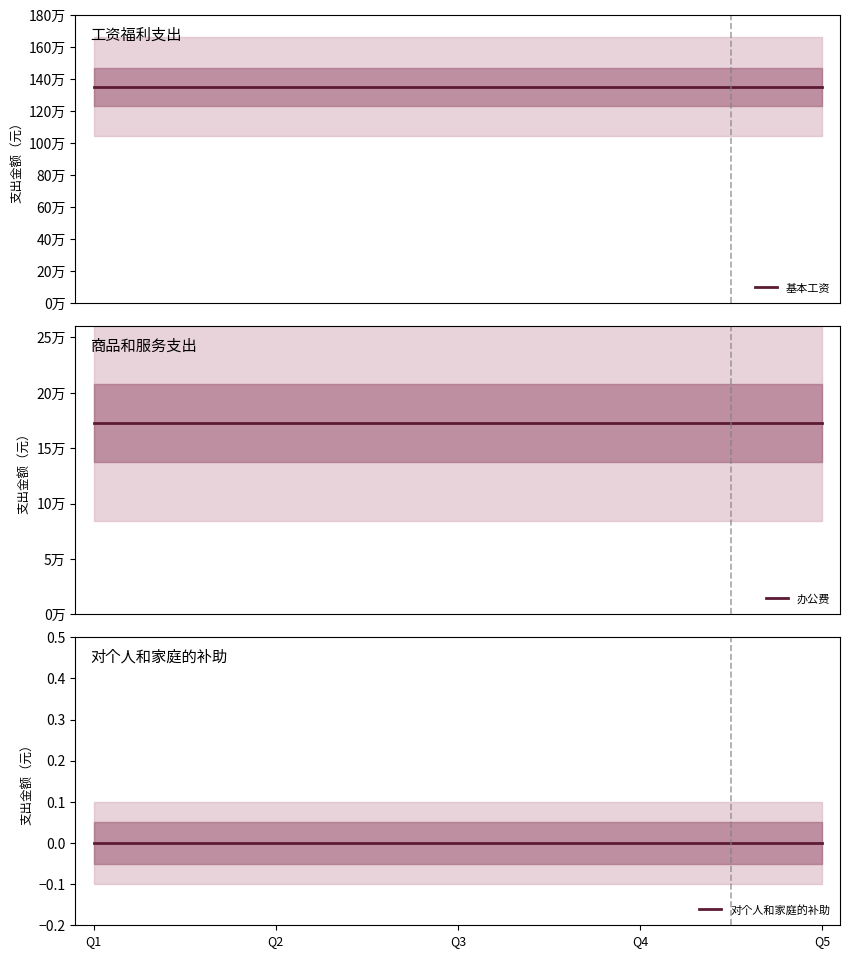

Is it true that 对个人和家庭的补助 equals 0 at Q3?

True